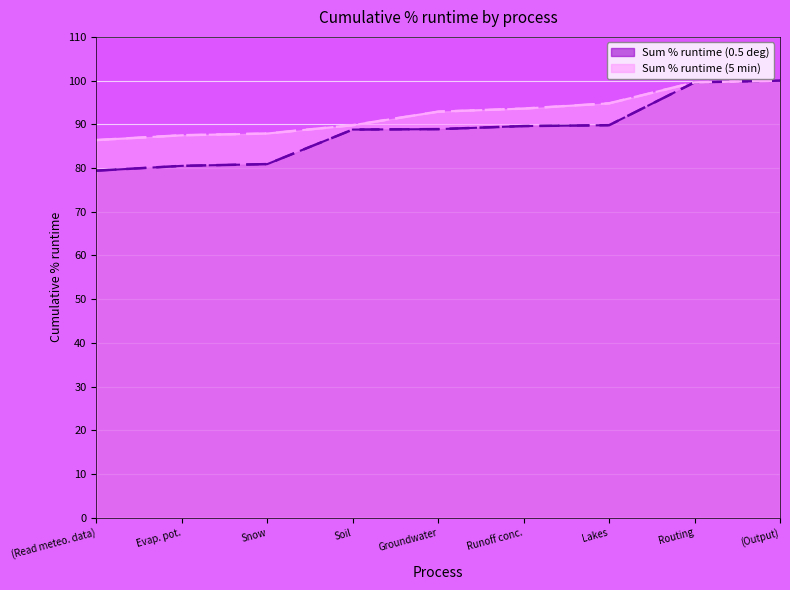

What is the average value of the Sum % runtime (0.5 deg) series?

88.6